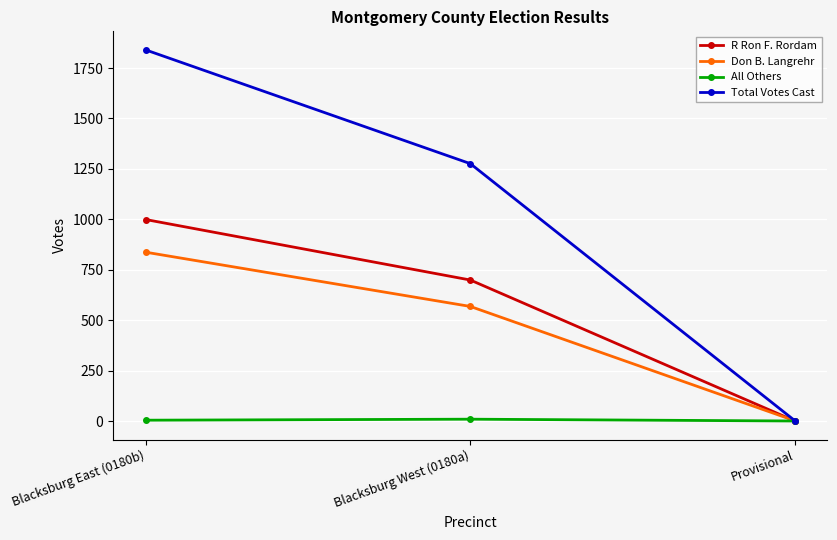

At which label does R Ron F. Rordam reach its minimum?

Provisional